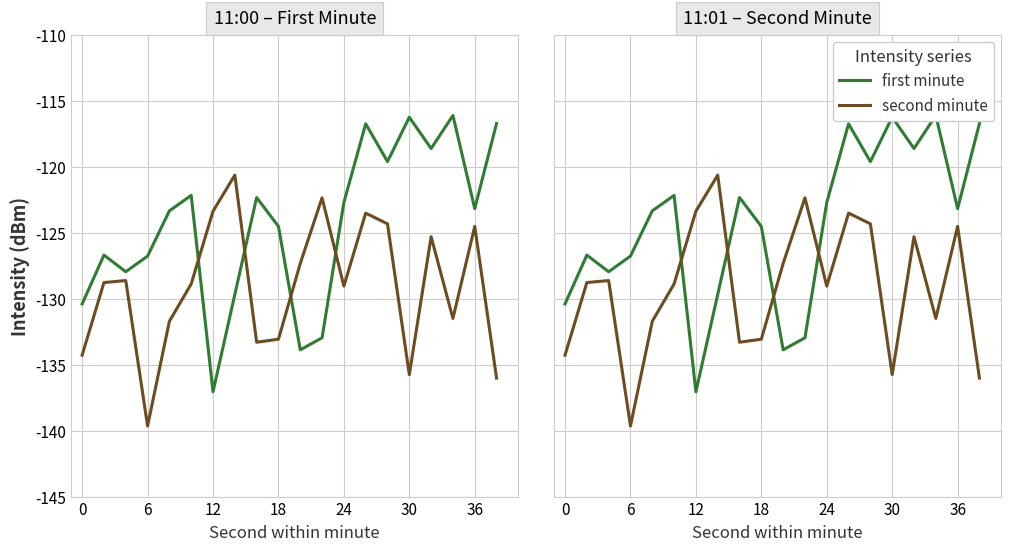

Which series has the widest spread of values?

first minute